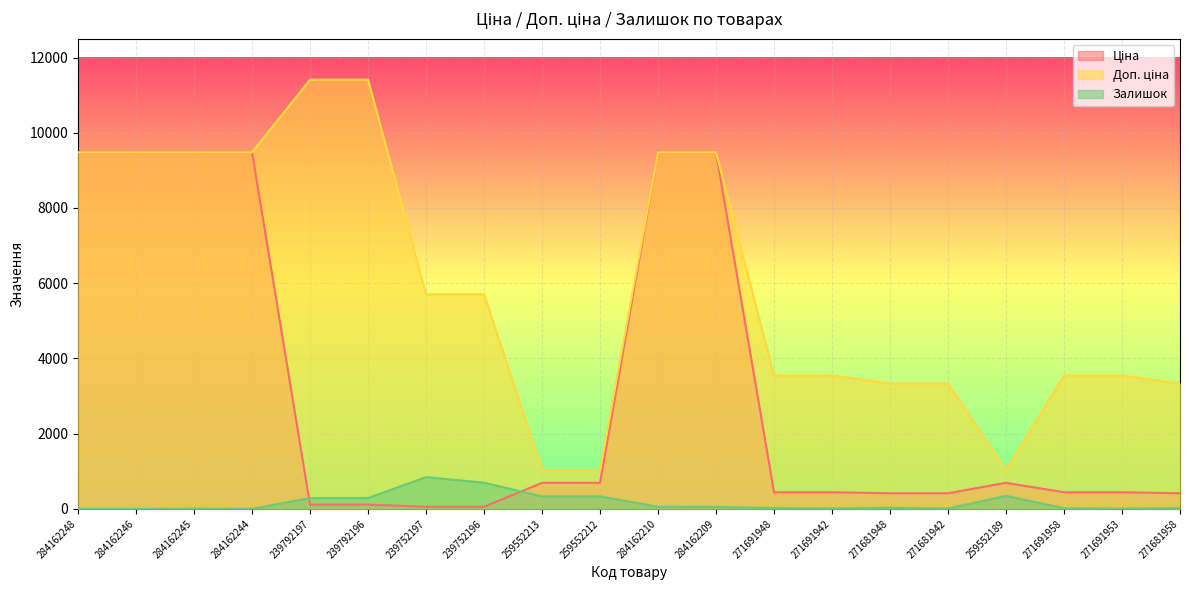

What is the label of the 4th point from the left?

284162244